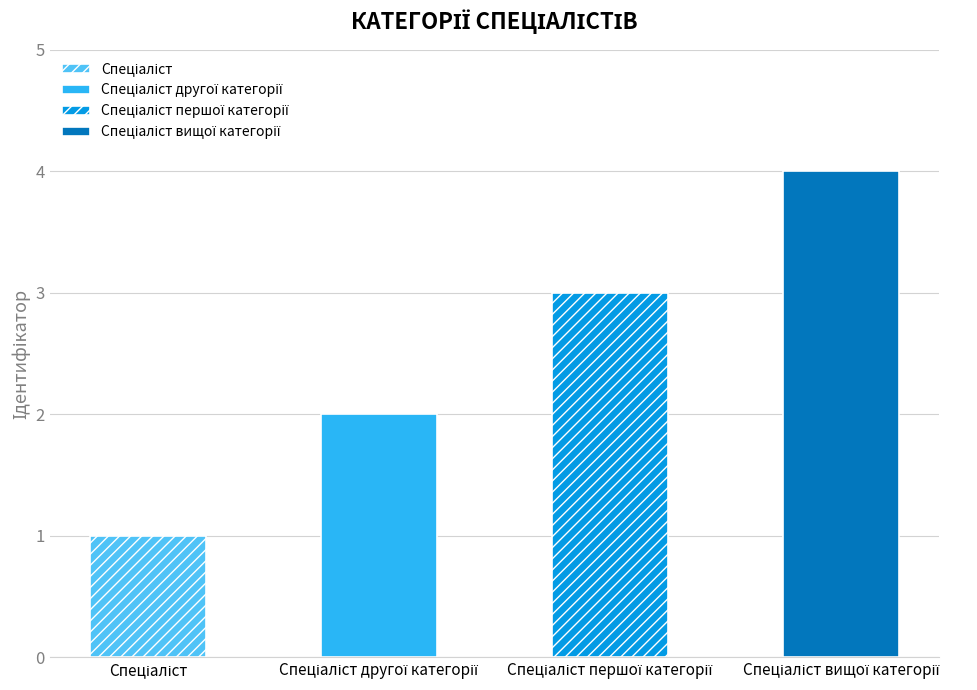

Where does the data first go above 3?

Спеціаліст вищої категорії